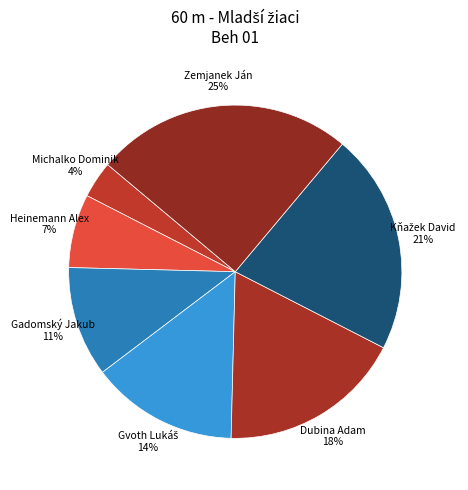

The Gadomský Jakub slice represents 11% of the pie. True or false?

True